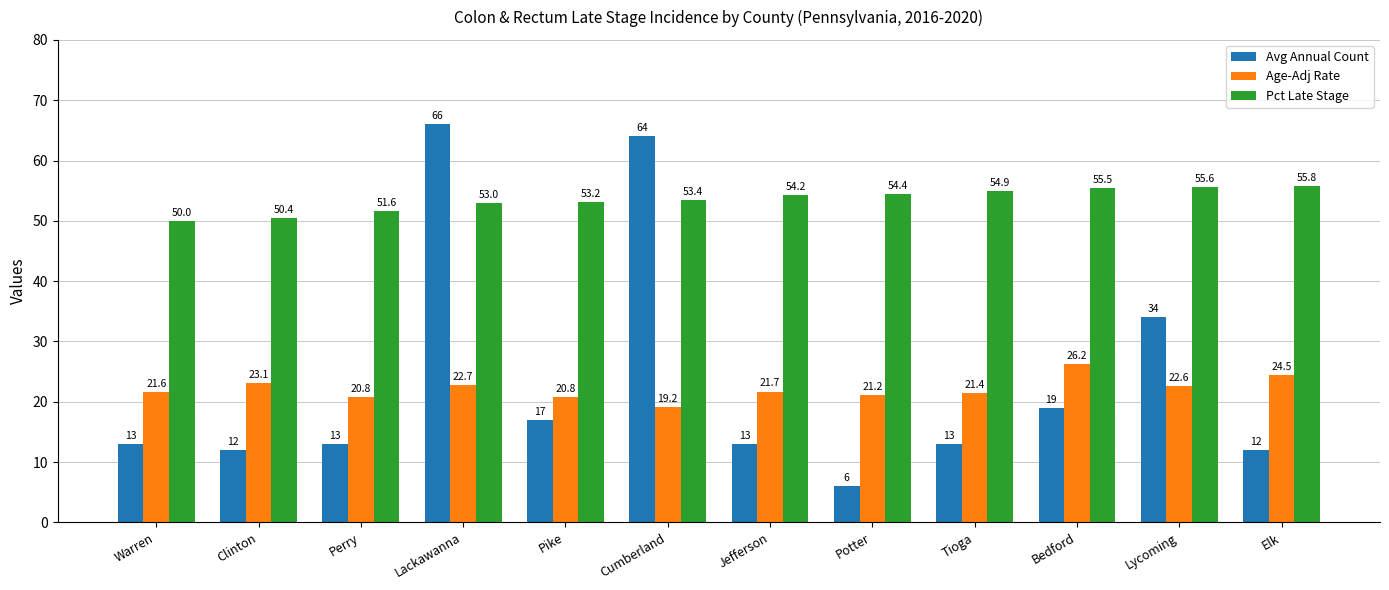

What is the smallest value displayed?

6.0